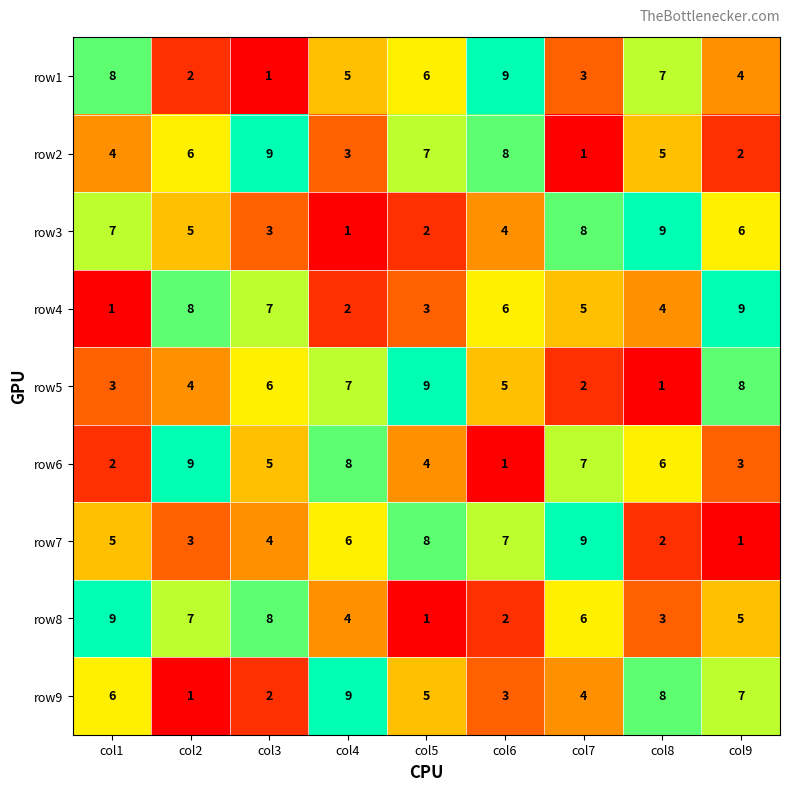

The value of row4 at col6 is 8. True or false?

False